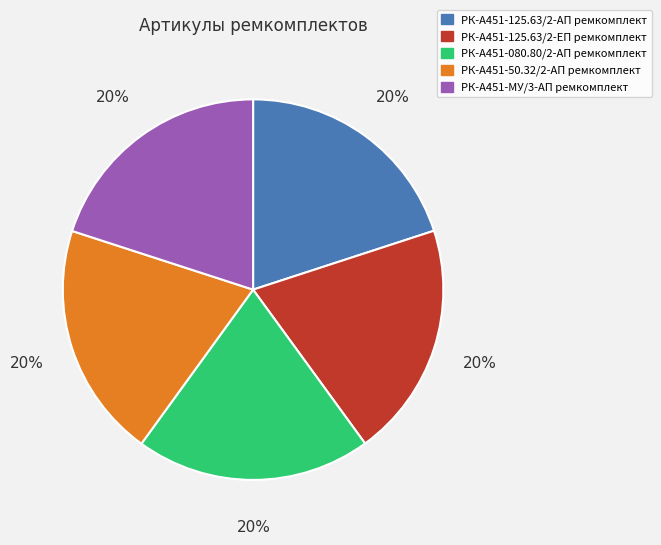

Is РК-А451-50.32/2-АП ремкомплект the majority of the pie?

No